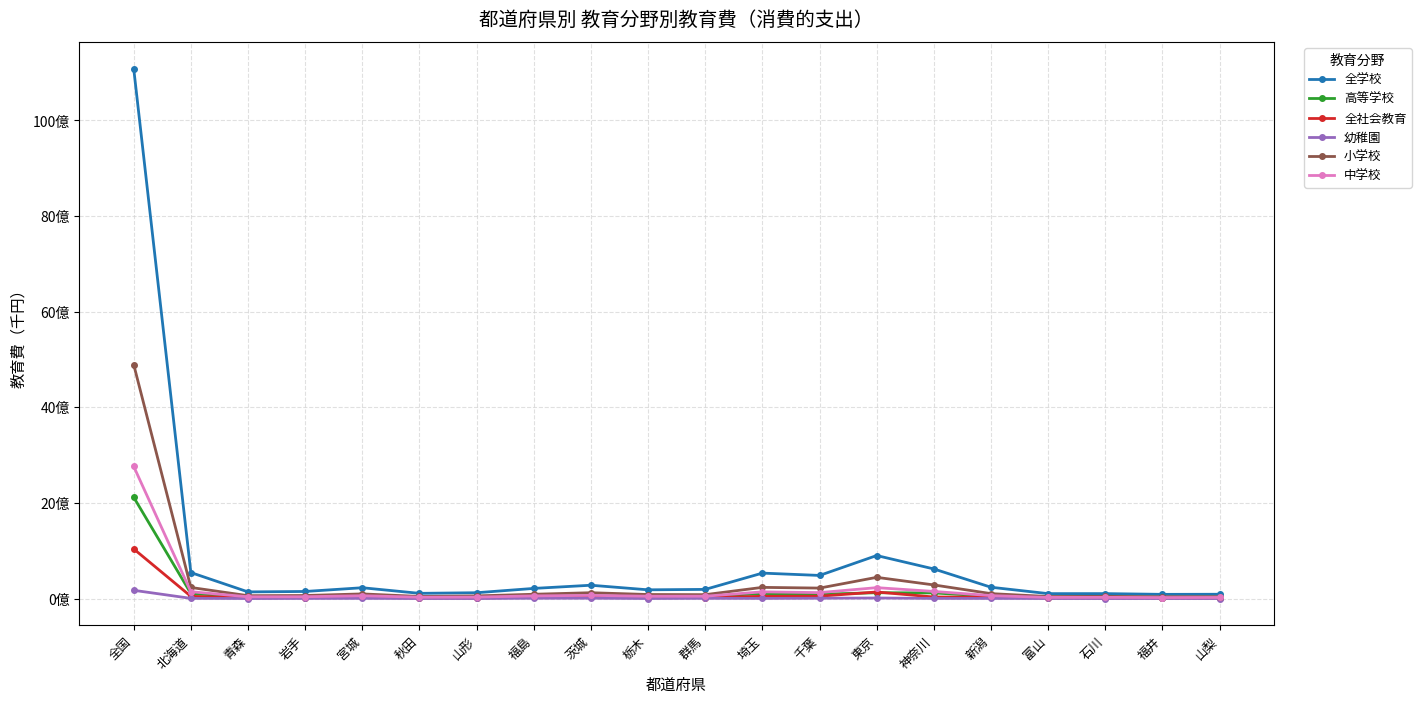

What are all the series names shown in the legend?

全学校, 高等学校, 全社会教育, 幼稚園, 小学校, 中学校